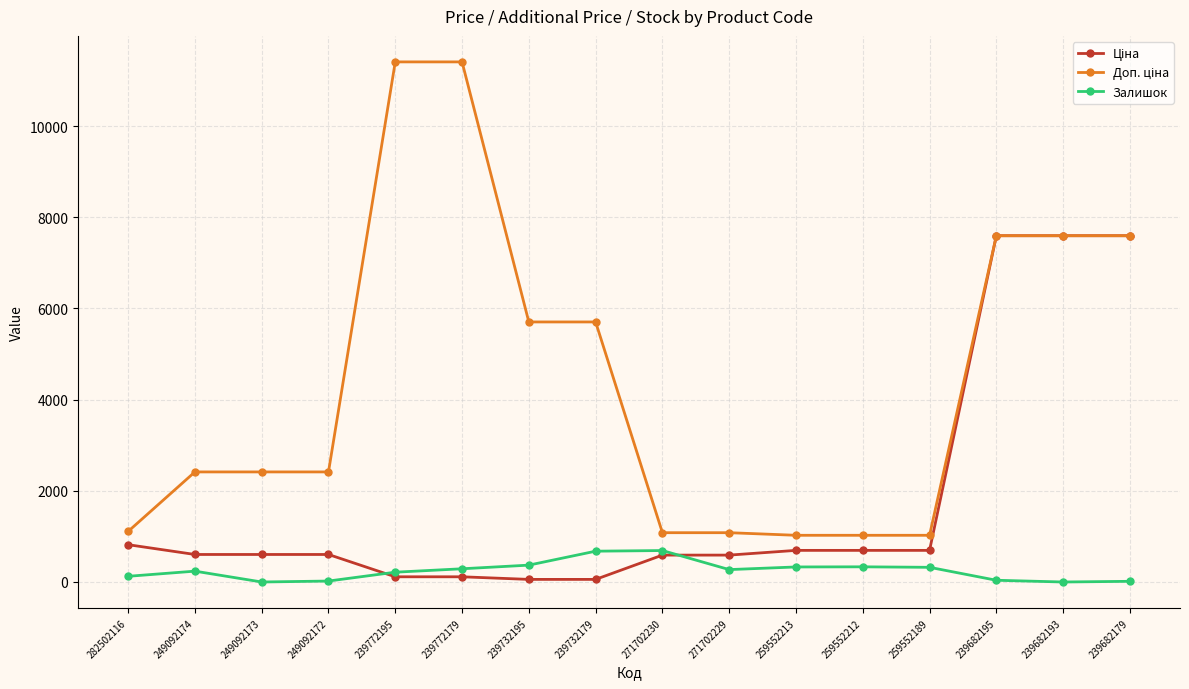

Is it true that Залишок equals 21.0 at 249092172?

True